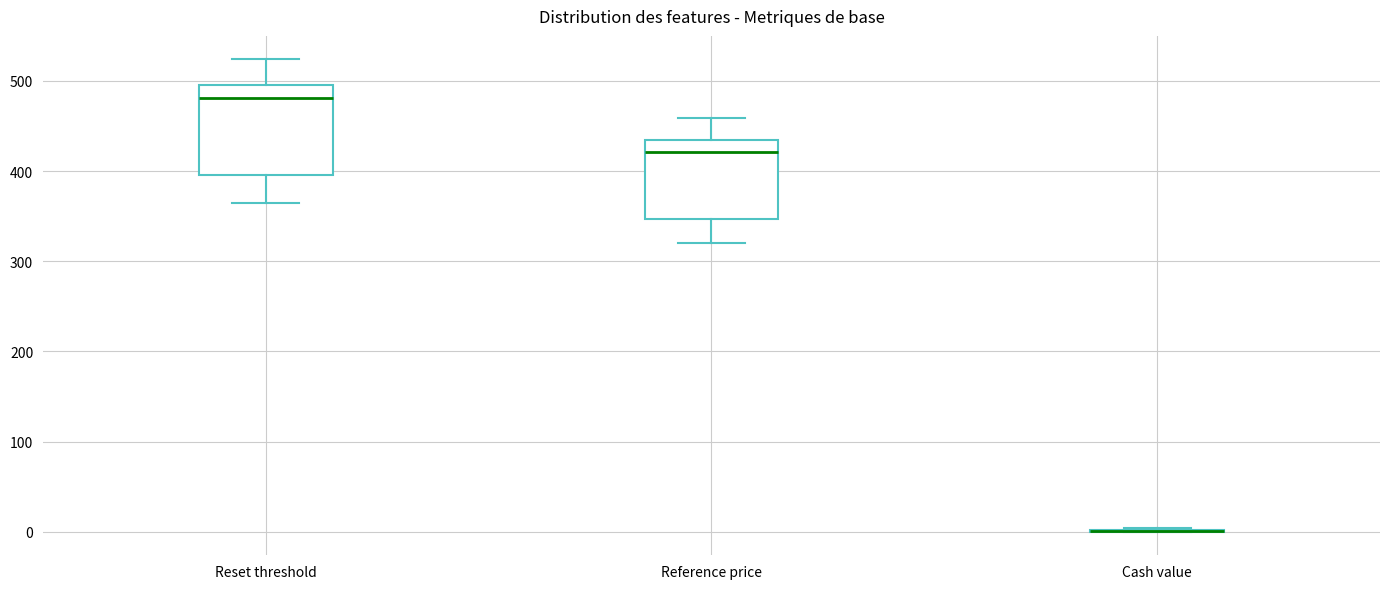

Where is the upper edge of the box for Reference price on the y-axis? The values are not printed on the chart, so give them approximately, as read against the axis.

430